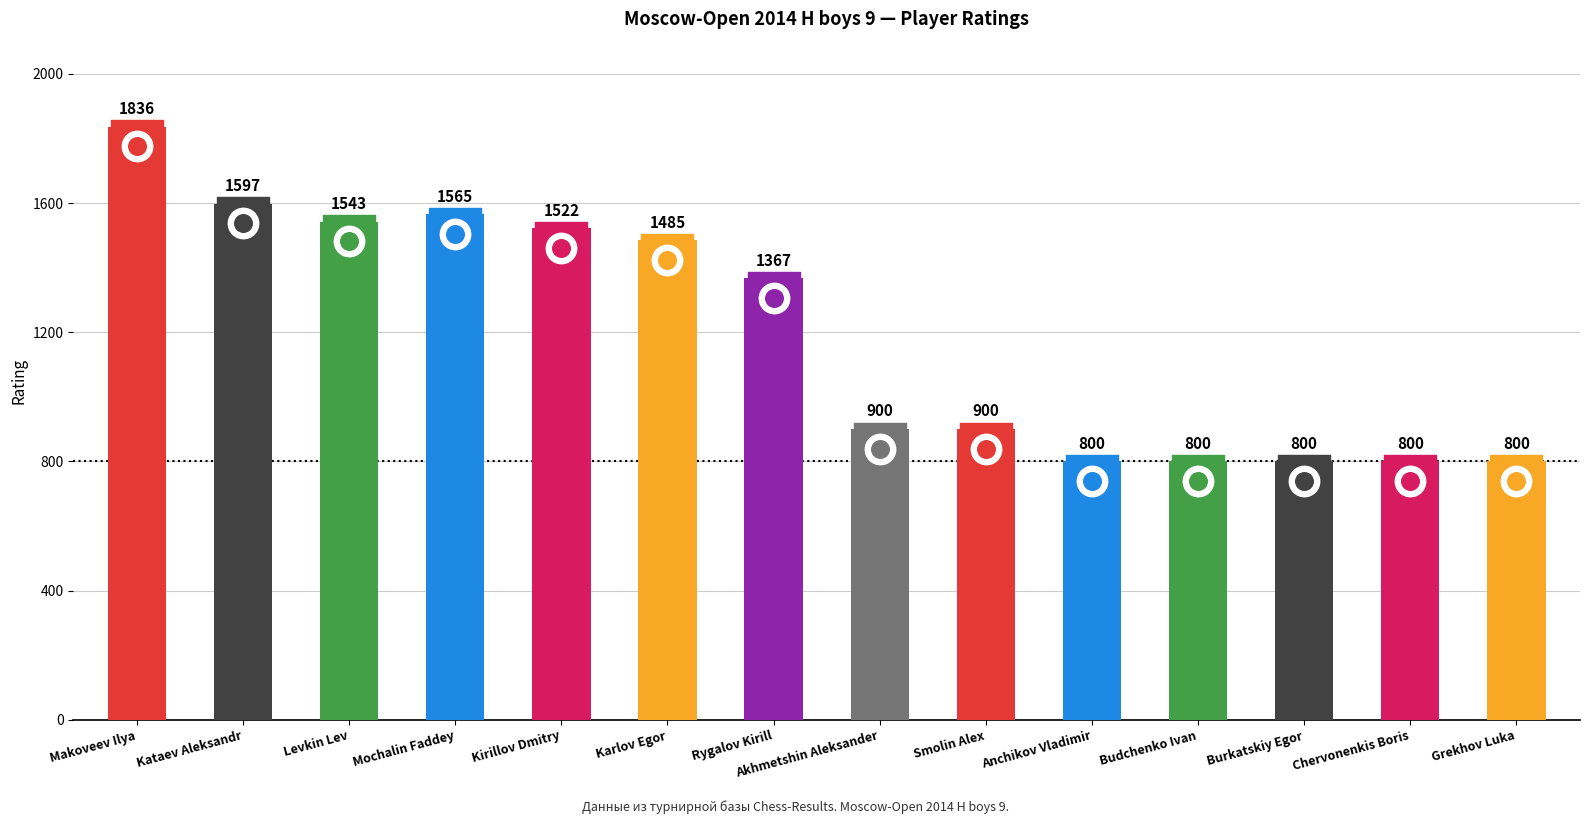

Approximately how many times larger is the value at Kataev Aleksandr compared to Rygalov Kirill?

1.2